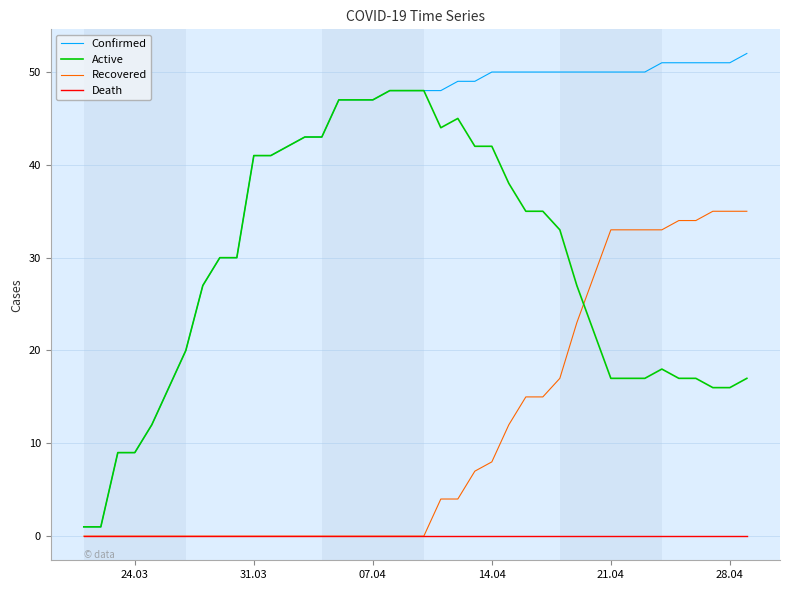

Count the number of categories in the chart.

40